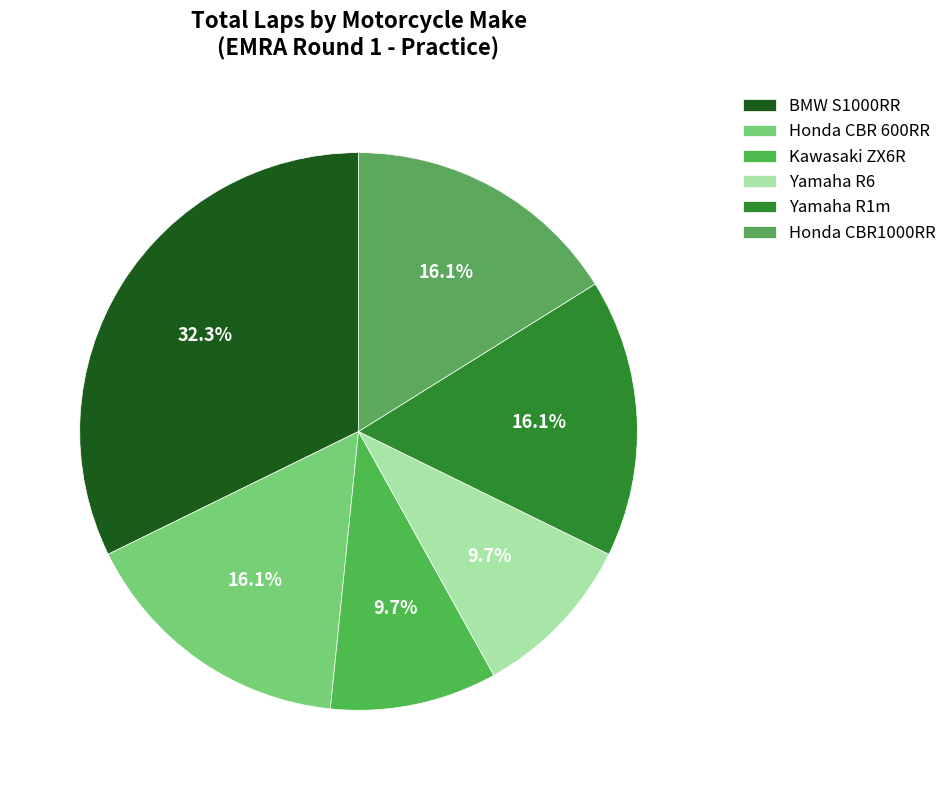

What is the total percentage of Yamaha R6 and Honda CBR1000RR?

25.8%